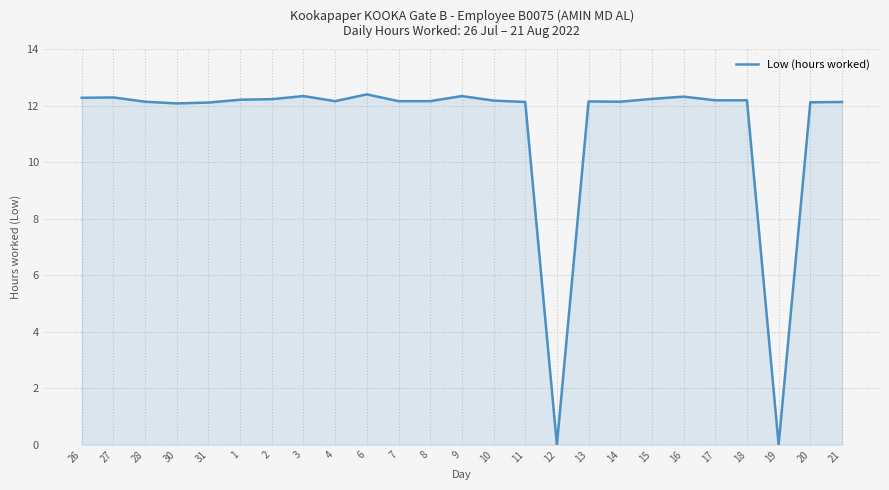

What position from the right is 7?

15